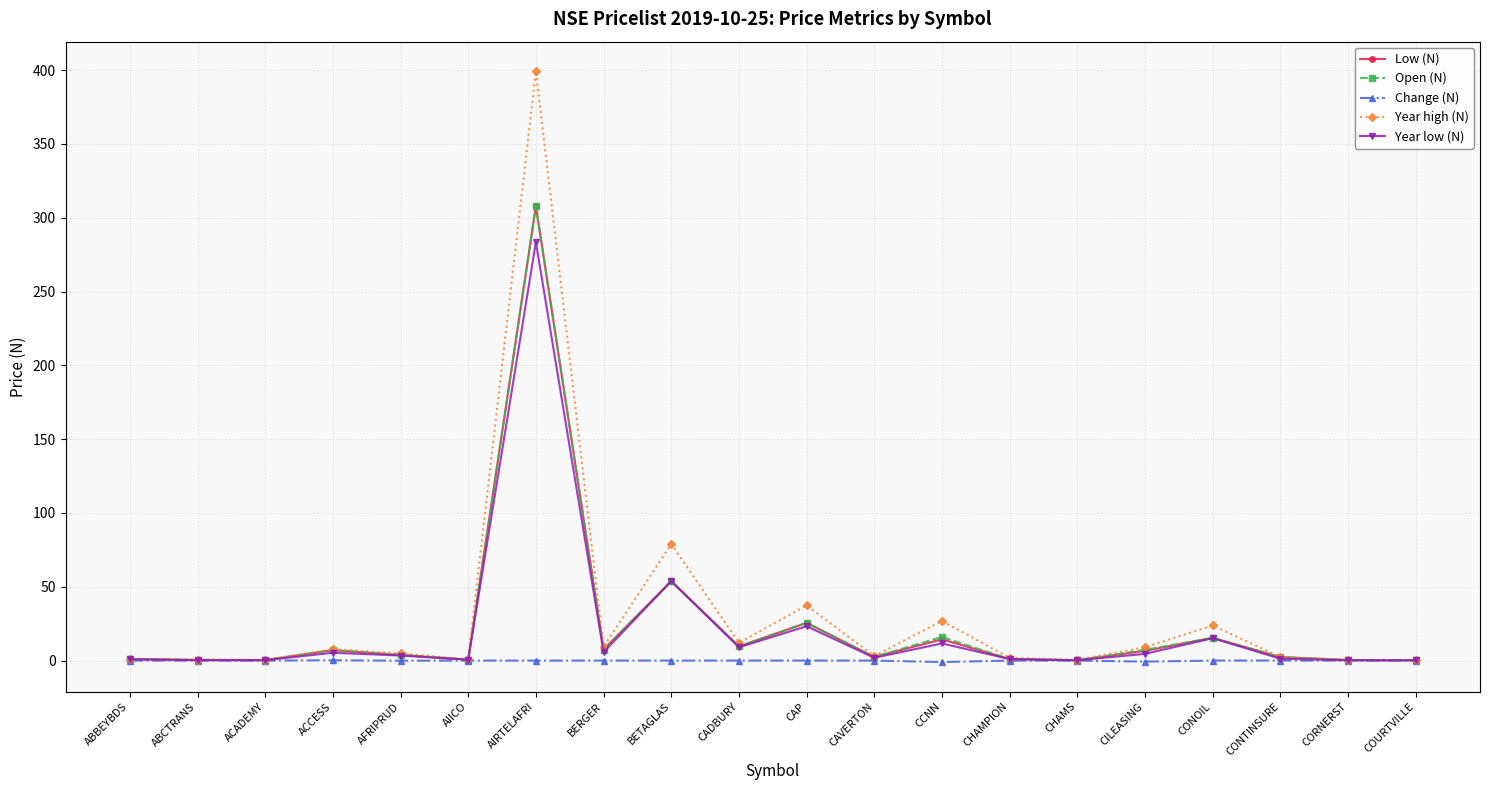

How many series are shown in this chart?

5